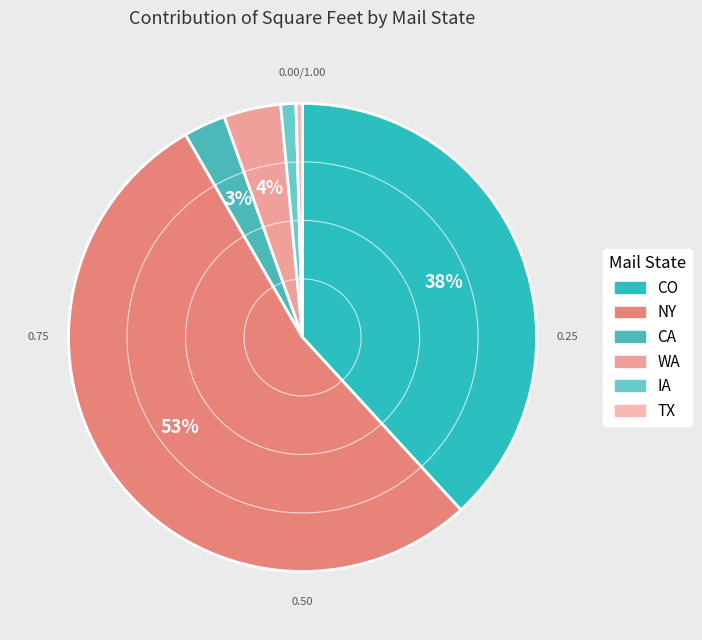

The CA slice represents 11% of the pie. True or false?

False